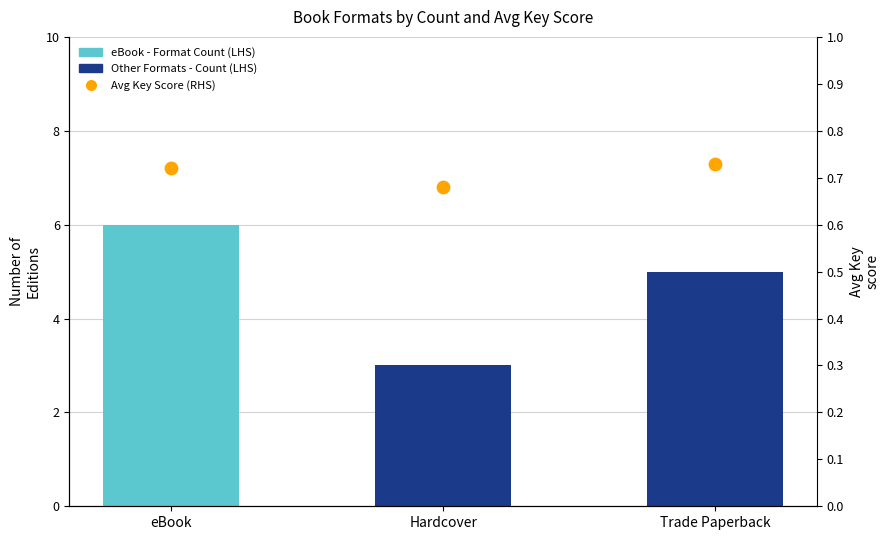

Which has a higher value, Trade Paperback or Hardcover?

Trade Paperback